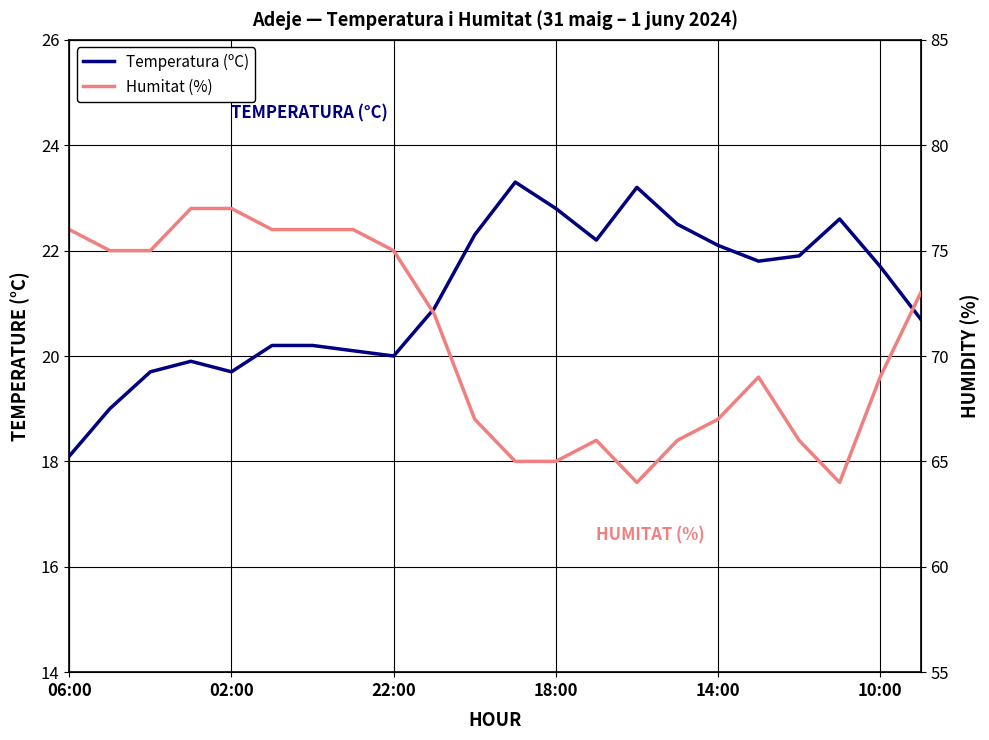

True or false: Humitat (%) and Temperatura (ºC) cross at least once.

False